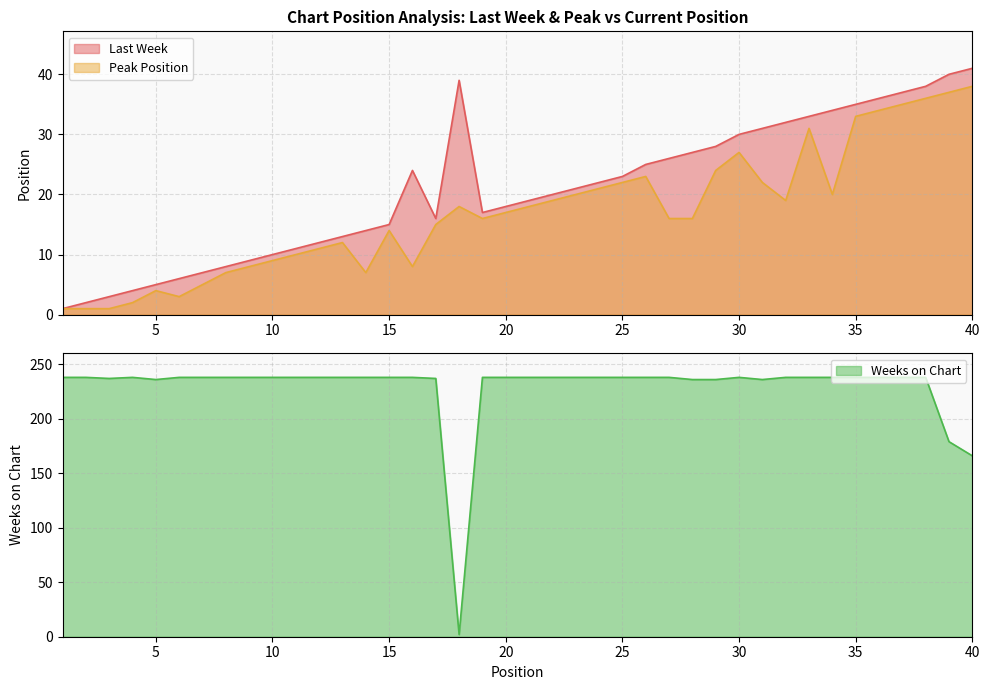

Between 3 and 38, which series saw the biggest shift?

Last Week